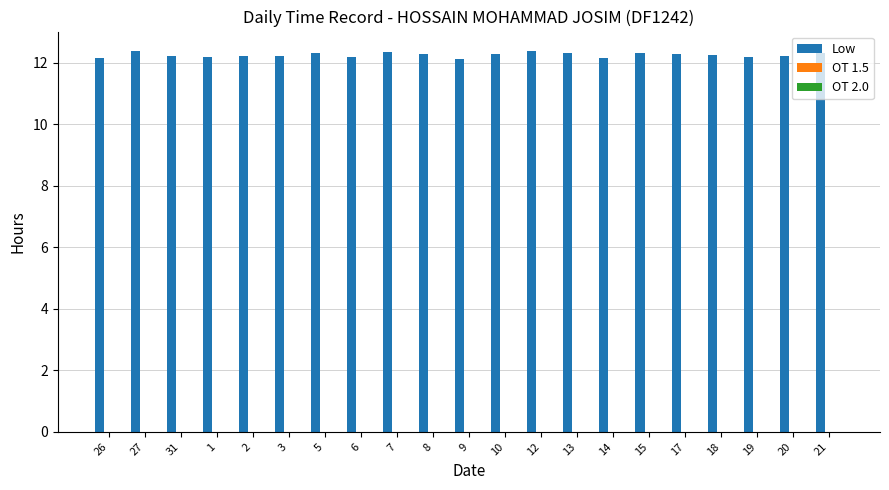

How many categories are shown in the chart?

21